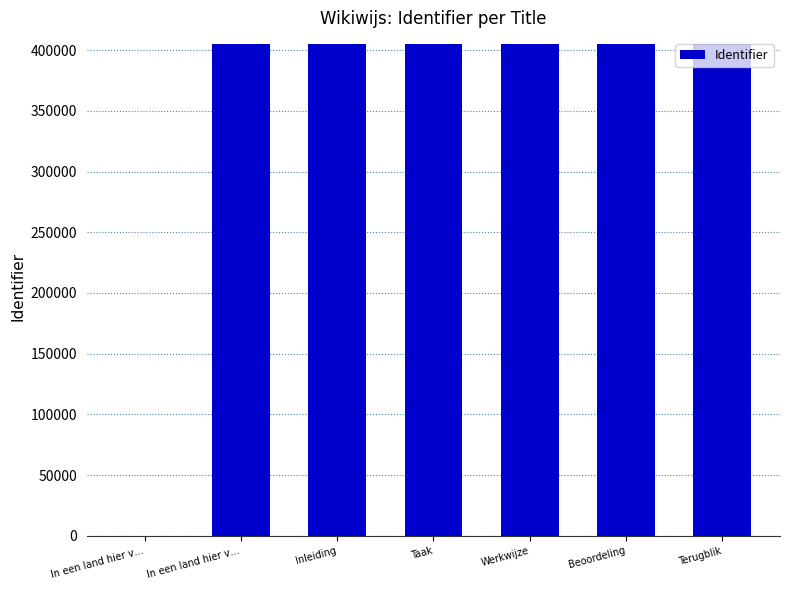

Are the bars horizontal?

No